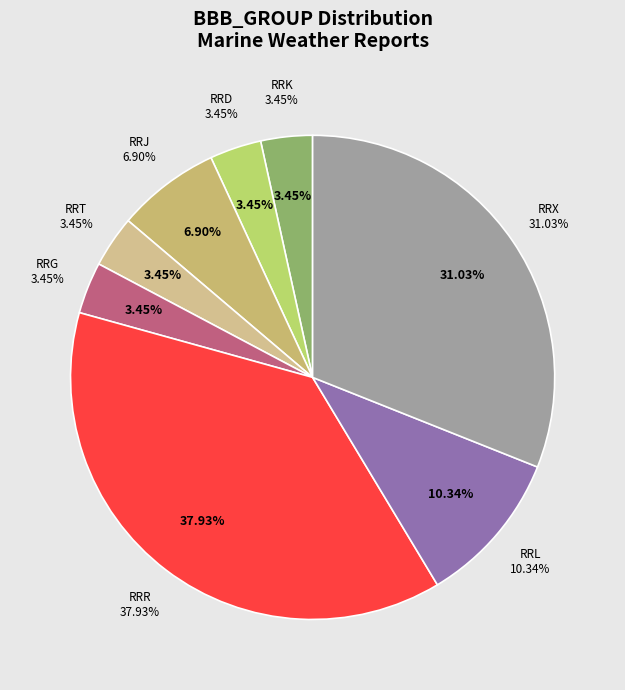

Is VE the majority of the pie?

No